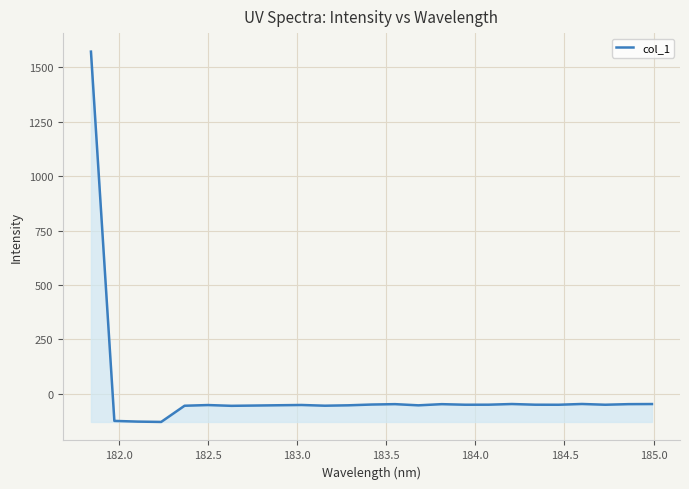

What is the minimum value shown in the chart?

-129.3